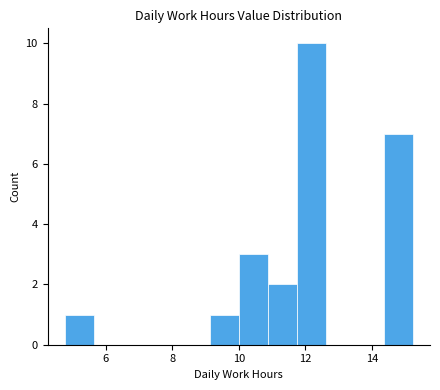

Reading left to right, list every bar in this chart as the range it spans on the x-axis followed by its height. Neither the bar edges nor the heights are printed on the chart, so give them approximately, as read against the axes.

4.8 to 5.6: 1
5.6 to 6.6: 0
6.6 to 7.4: 0
7.4 to 8.2: 0
8.2 to 9.2: 0
9.2 to 10.0: 1
10.0 to 10.8: 3
10.8 to 11.8: 2
11.8 to 12.6: 10
12.6 to 13.4: 0
13.4 to 14.4: 0
14.4 to 15.2: 7